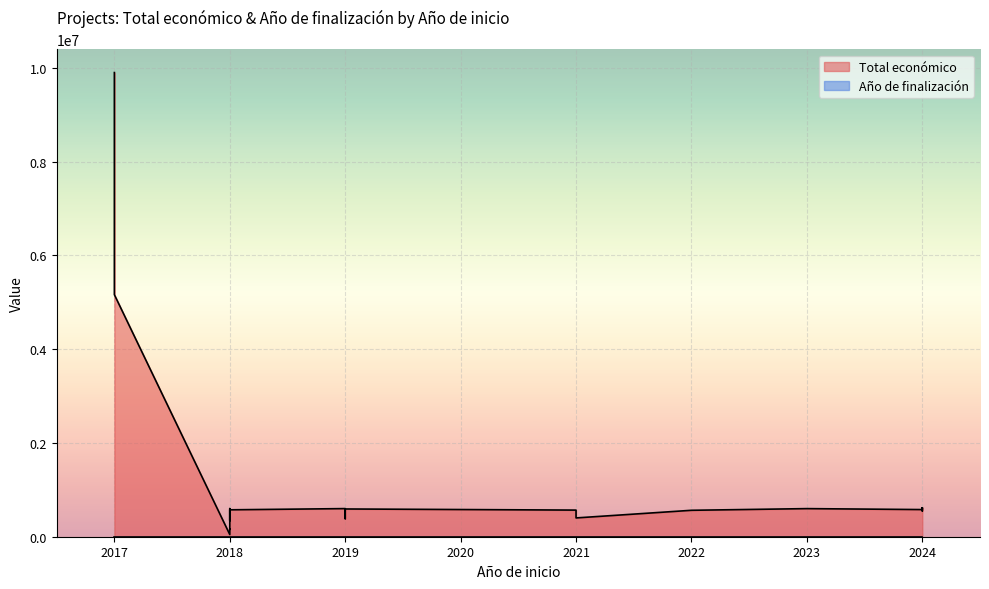

List the labels in order of Total económico value, smallest first.

2018, 2018, 2018, 2018, 2018, 2018, 2019, 2021, 2018, 2018, 2024, 2022, 2021, 2018, 2024, 2019, 2023, 2018, 2024, 2019, 2024, 2024, 2024, 2024, 2024, 2017, 2017